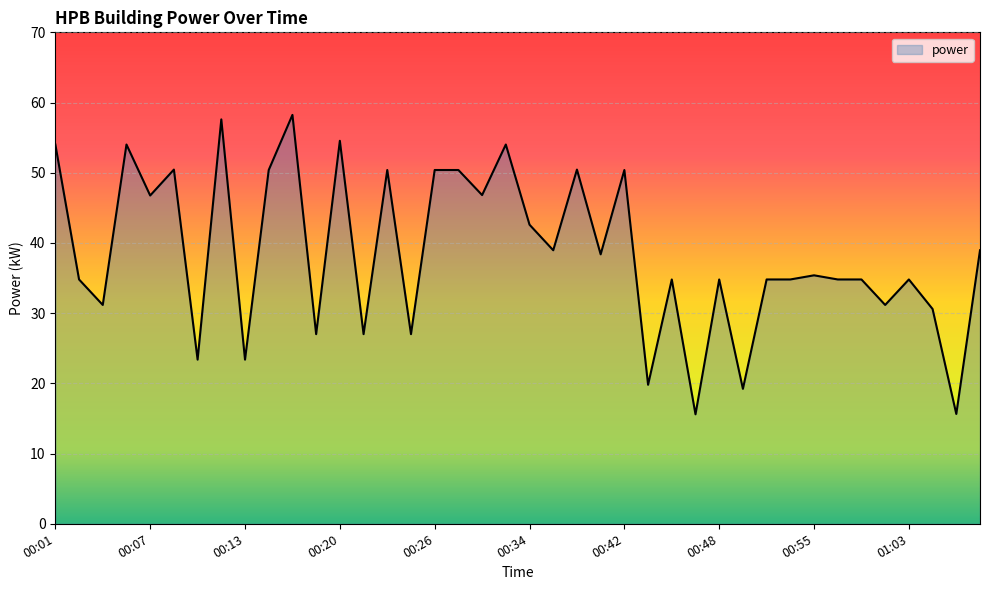

What is the smallest value displayed?

15.6